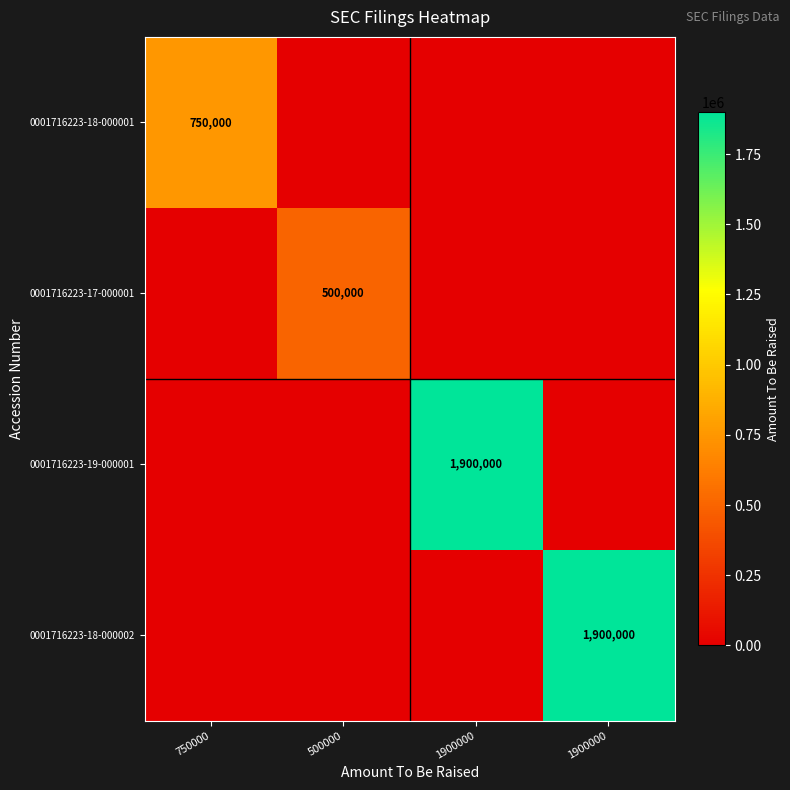

How many 0001716223-19-000001 values are between 0 and 1900000?

4